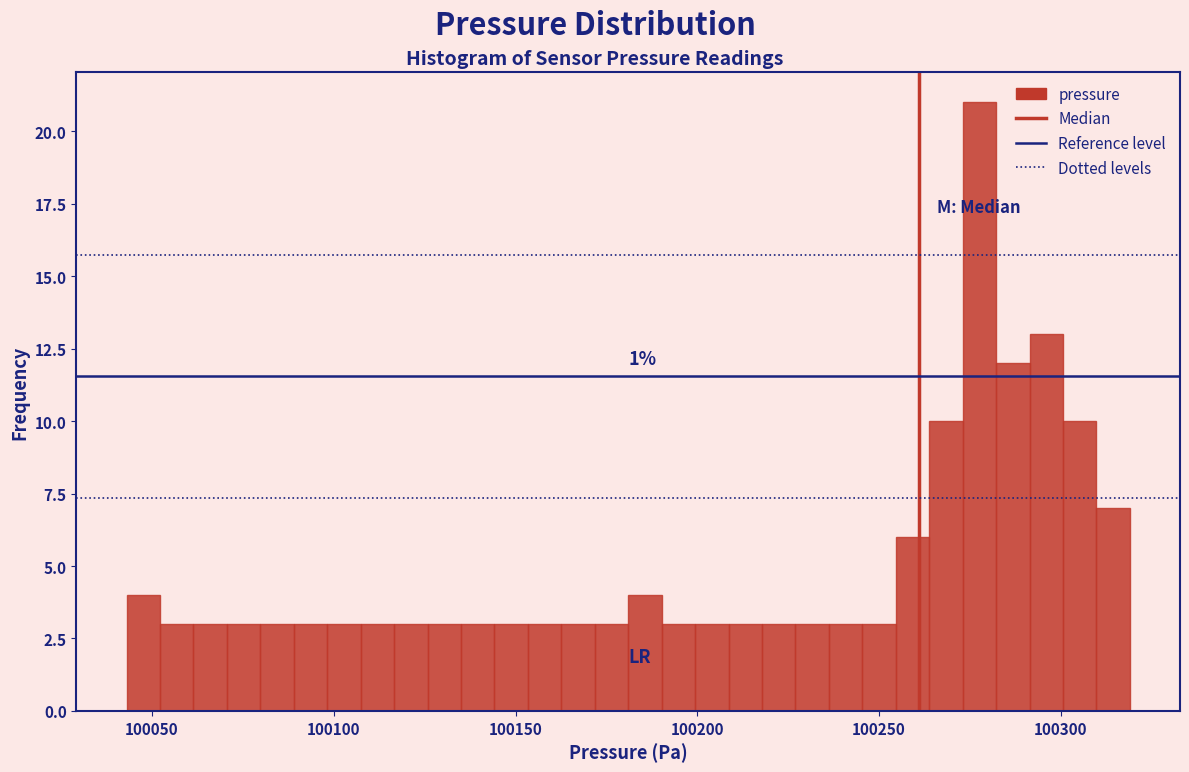

Read against the x-axis, roughly where is the centre of the tallest bar?

100280